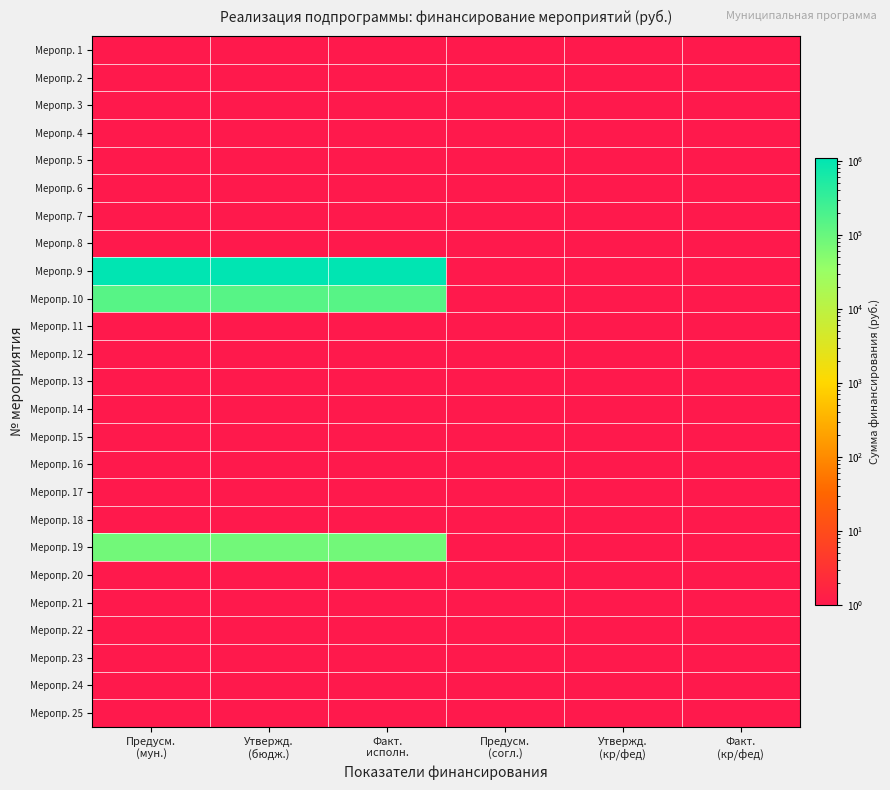

How many series are shown in this chart?

25